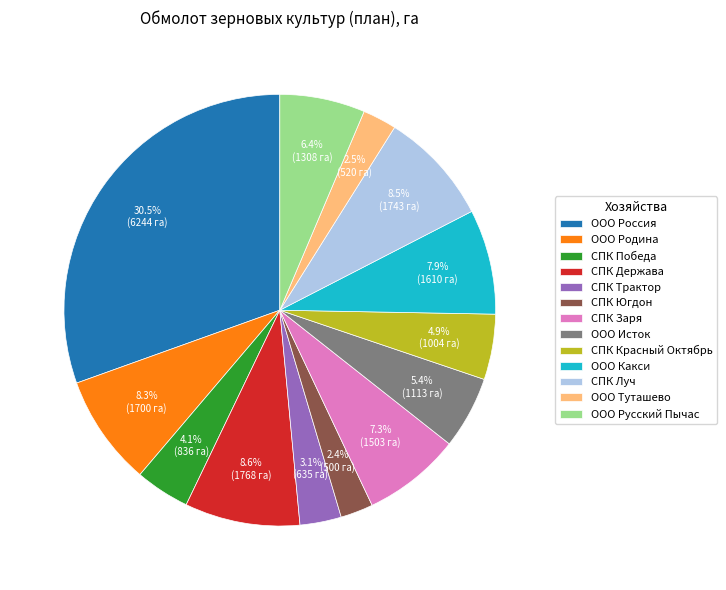

What is the largest slice in the pie chart?

ООО Россия